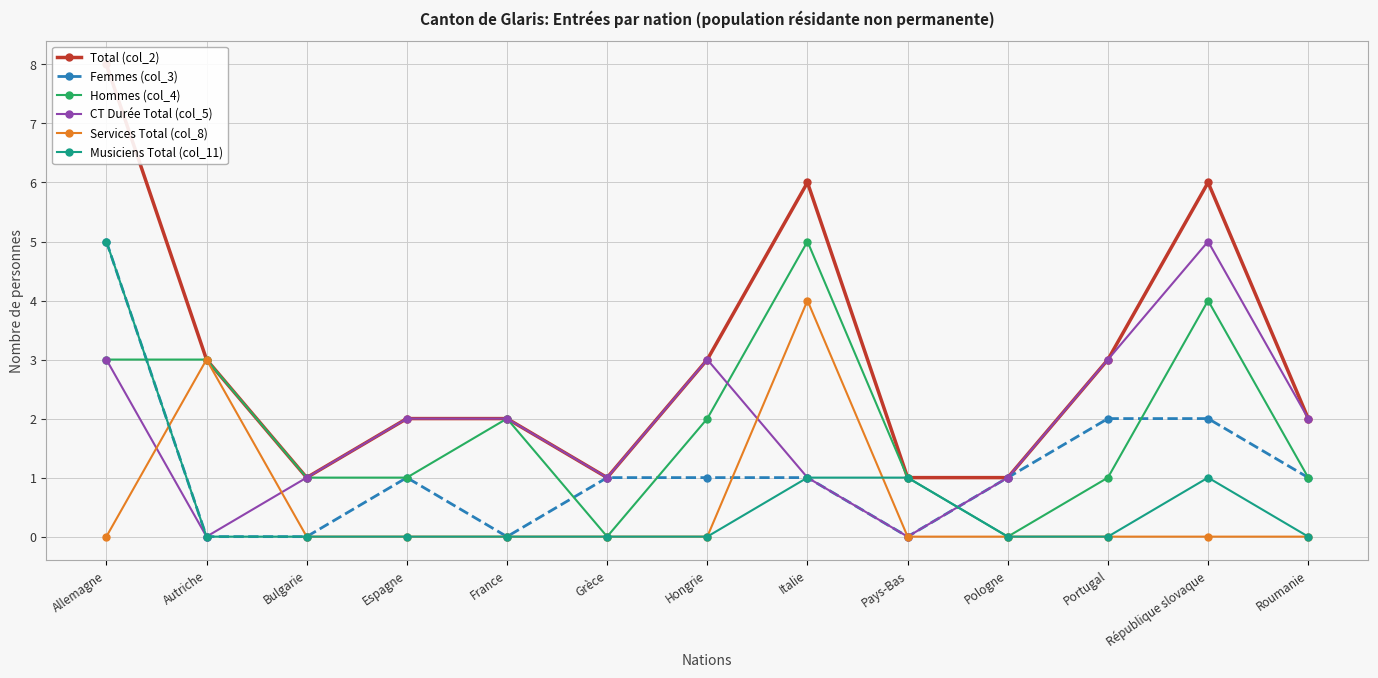

What is the label of the 1st point from the left?

Allemagne